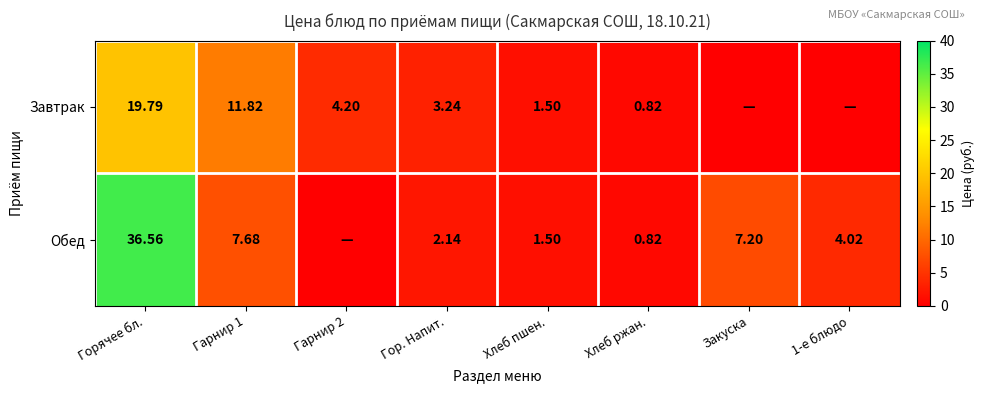

Rank the series at Гарнир 1 from highest to lowest value.

Завтрак, Обед